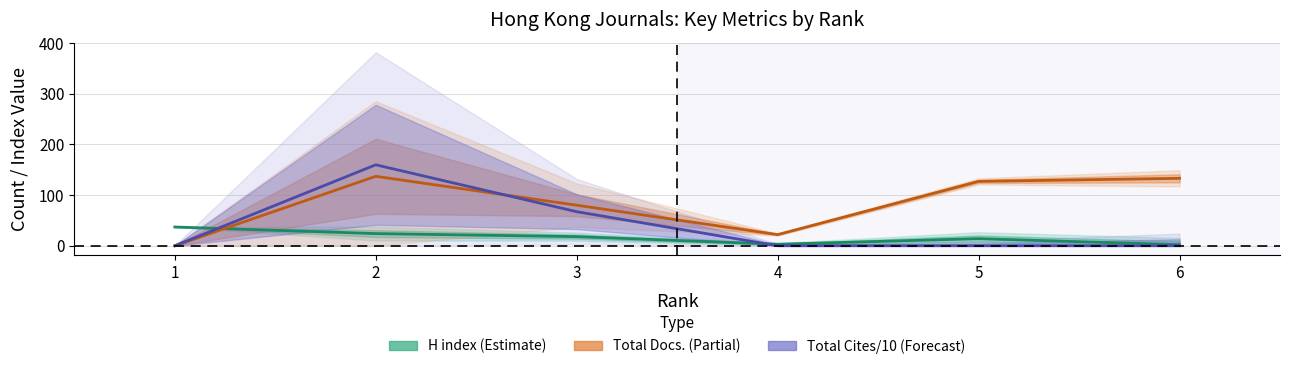

True or false: Total Cites (3years)/10 has a value of 159.7 at 2.

True